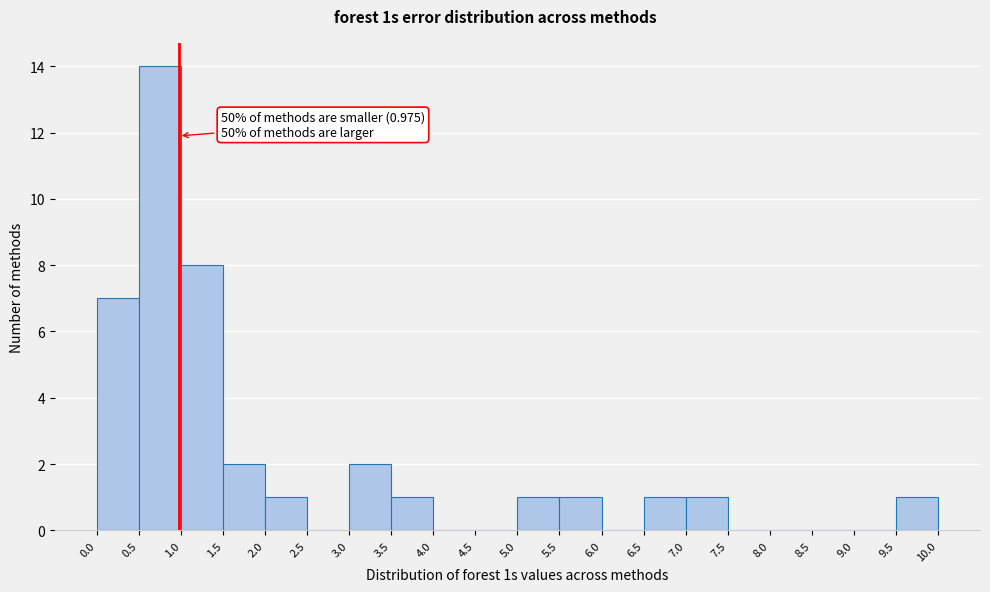

Over which range of the x-axis is the bar tallest?

0.5 to 1.0